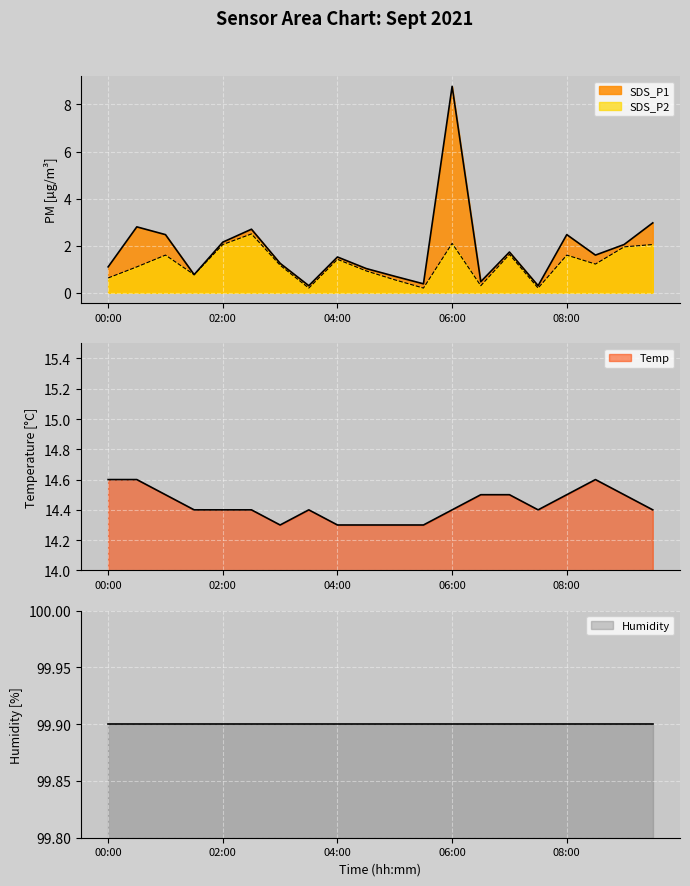

At how many categories does at least one series exceed 3?

20